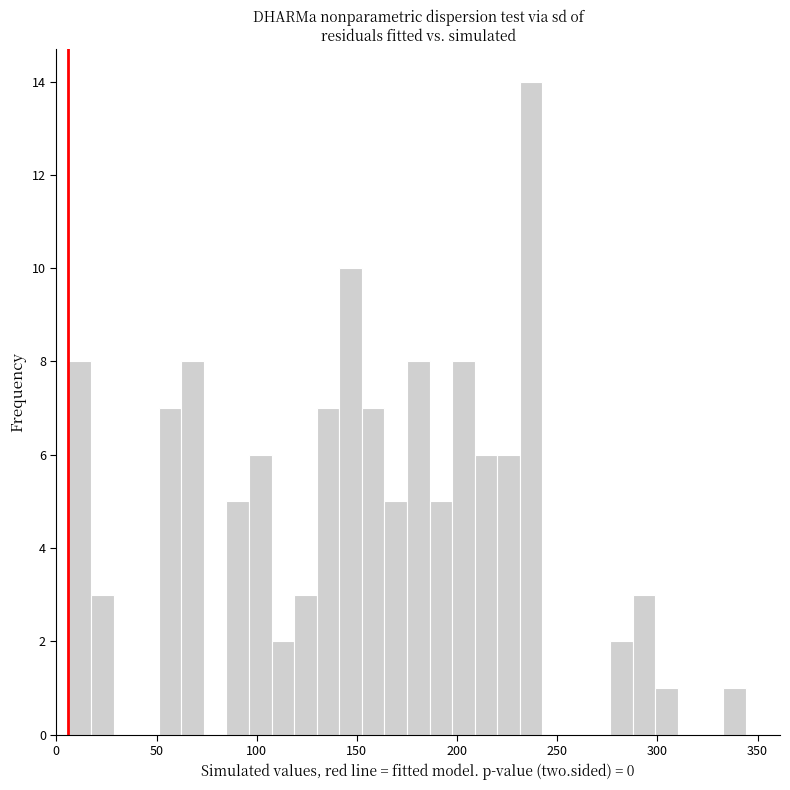

Read against the x-axis, roughly where is the centre of the tallest bar?

235